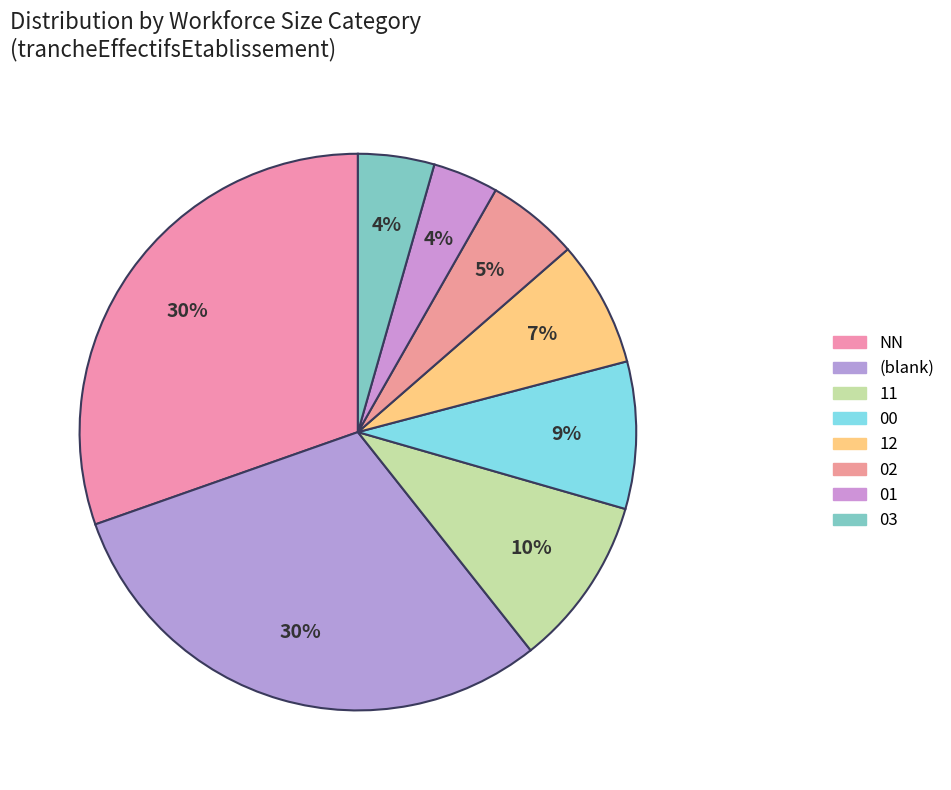

Is there a majority slice in this chart?

No